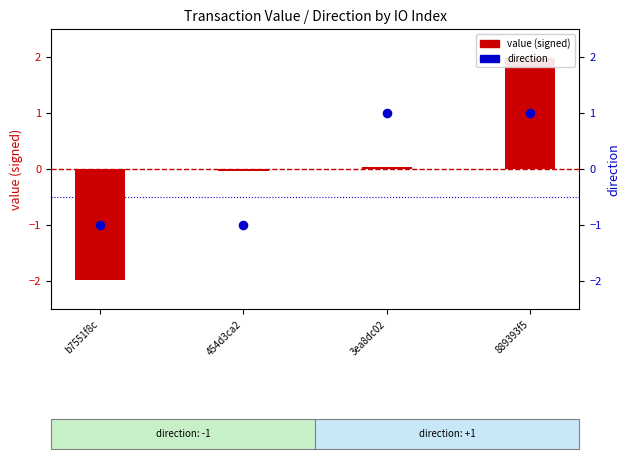

Which series reaches the maximum Y coordinate?

value (signed)